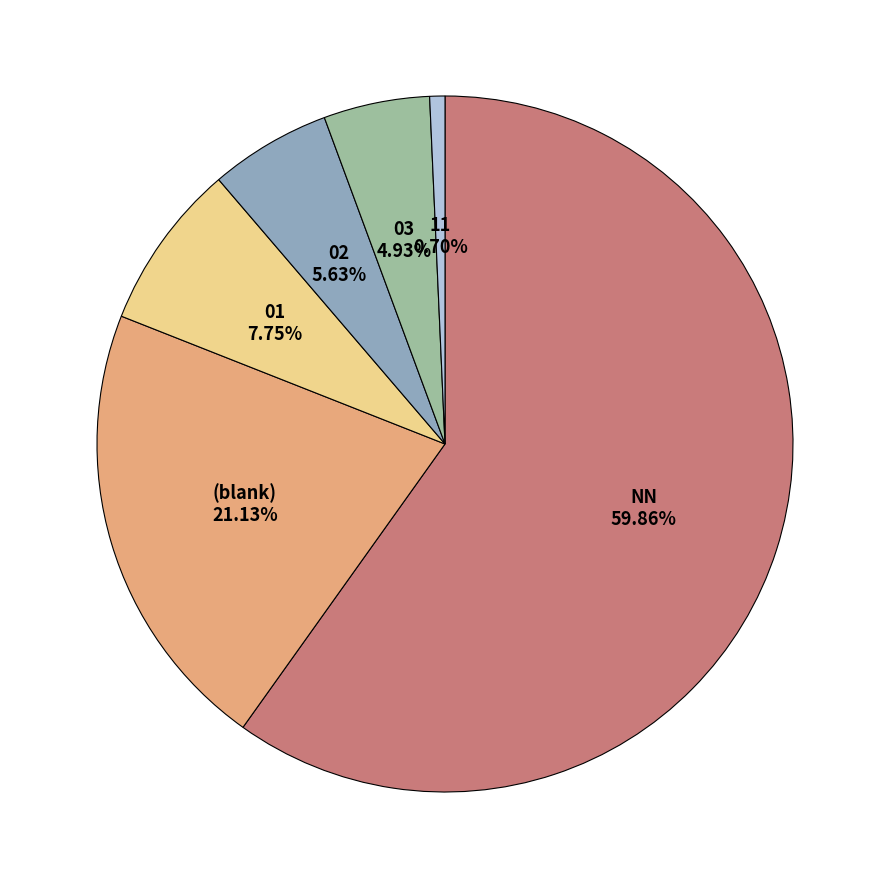

What is the smallest slice in the pie chart?

11